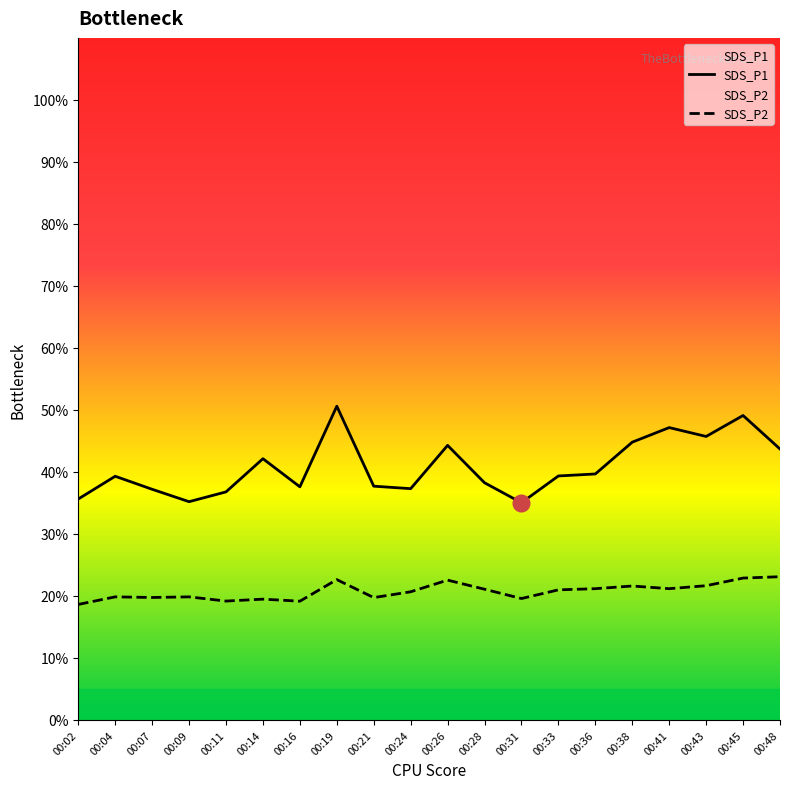

Is the value of SDS_P1 at 00:26 greater than the value of SDS_P2 at 00:38?

Yes